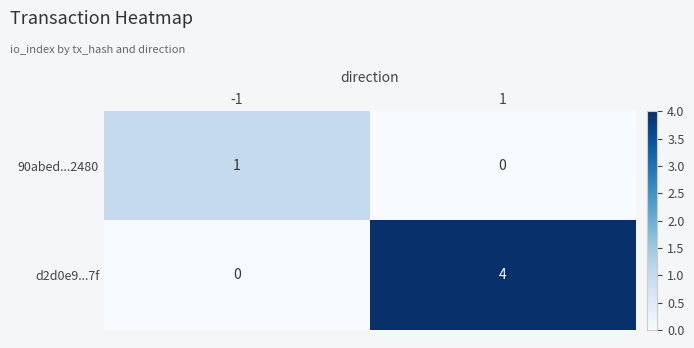

What is the greatest value displayed?

4